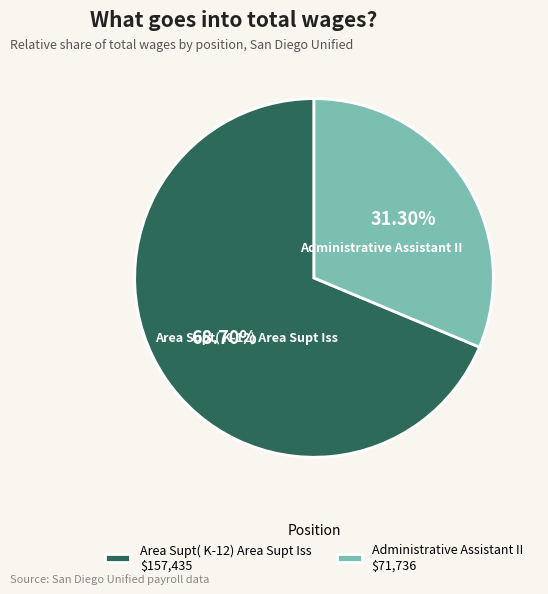

Combined, do Area Supt( K-12) Area Supt Iss and Administrative Assistant II account for over 50%?

Yes